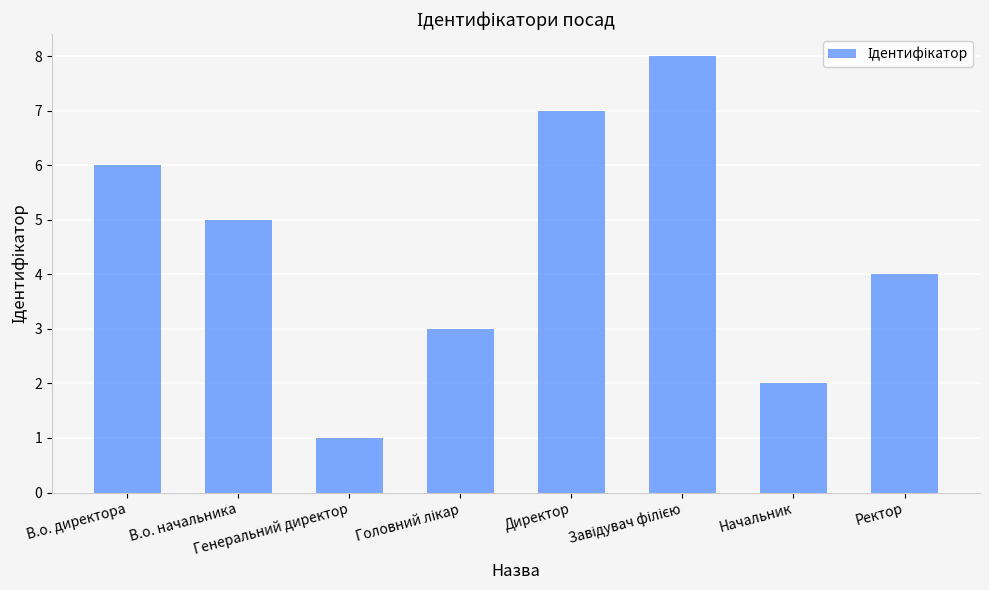

True or false: the data shows 6 at В.о. директора.

True